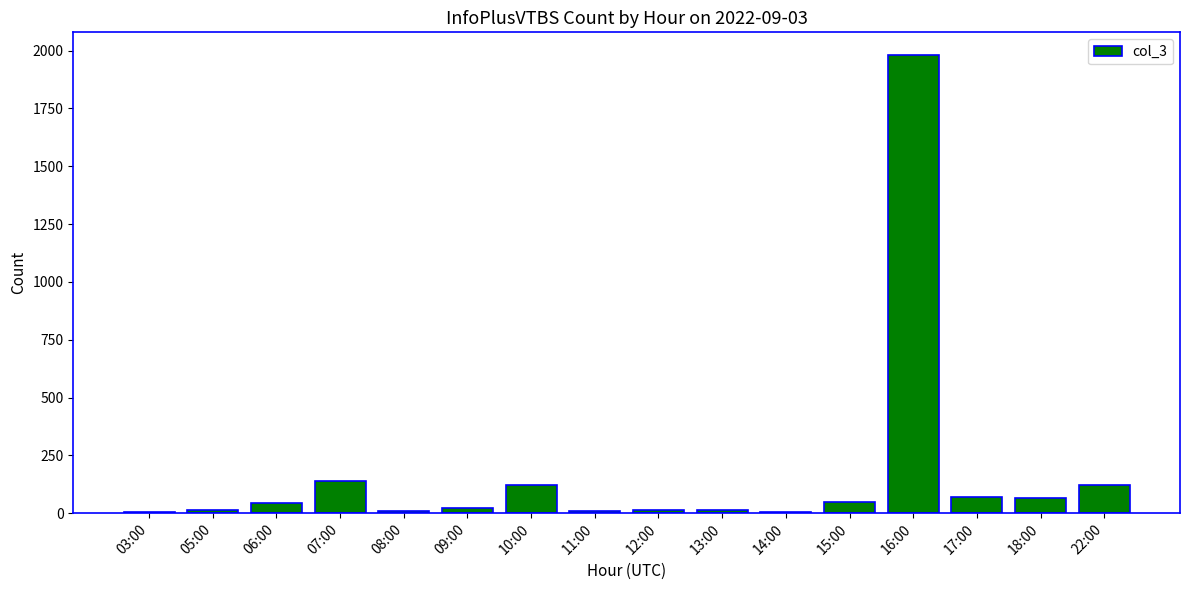

True or false: the data shows 120 at 22:00.

True